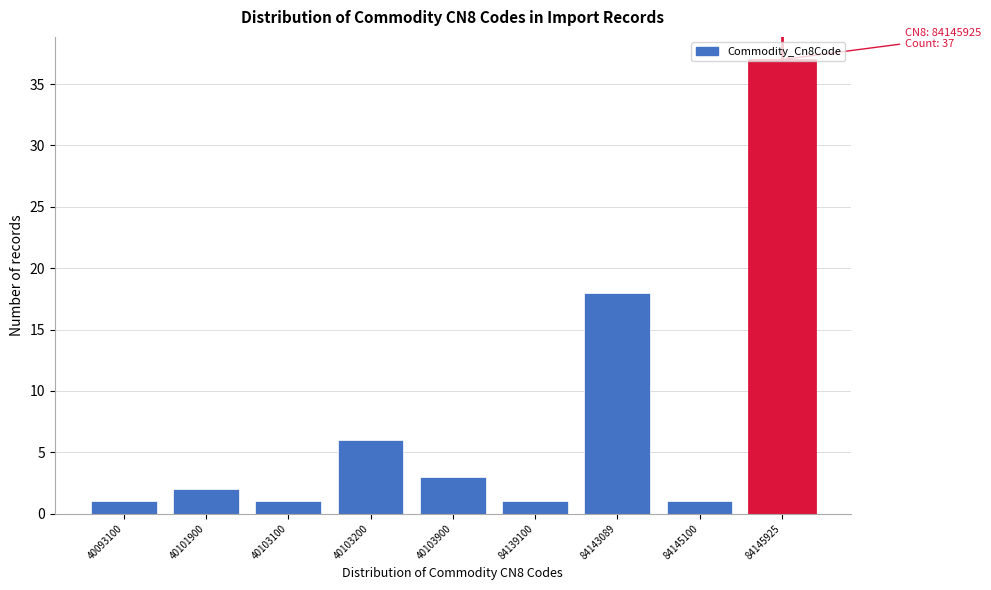

What is the average value?

8